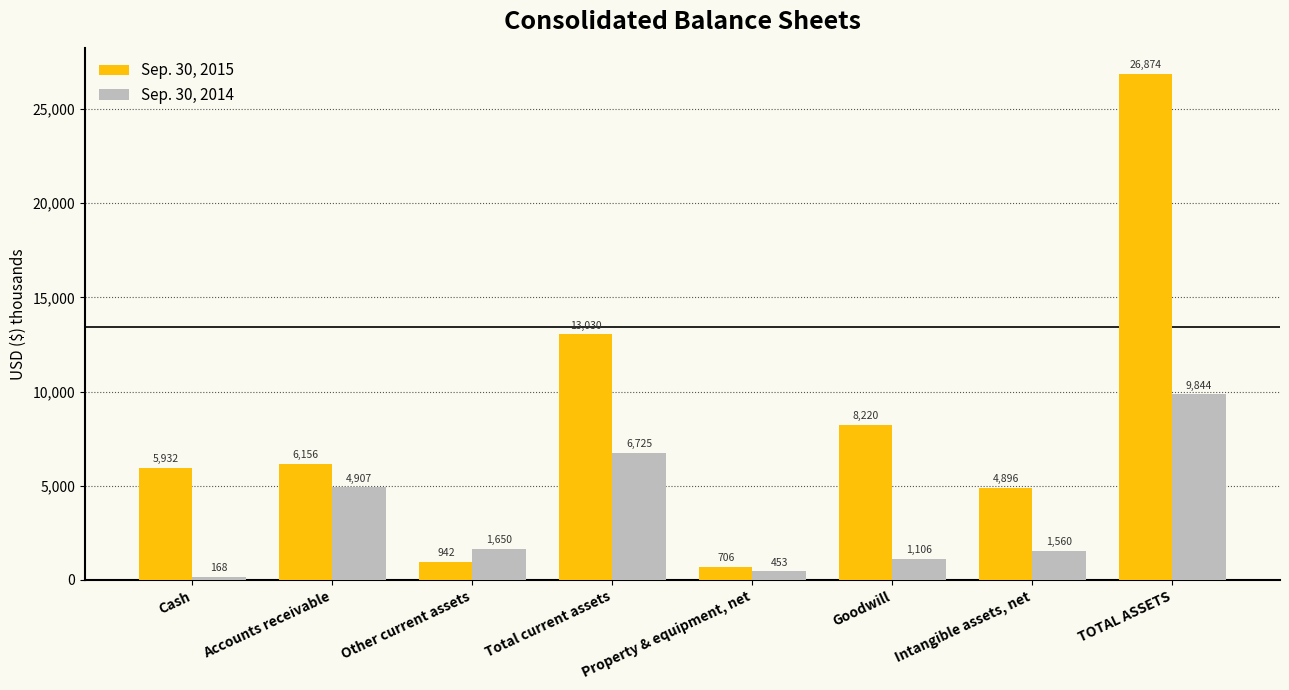

Between Accounts receivable and Total current assets, which series saw the biggest shift?

Sep. 30, 2015